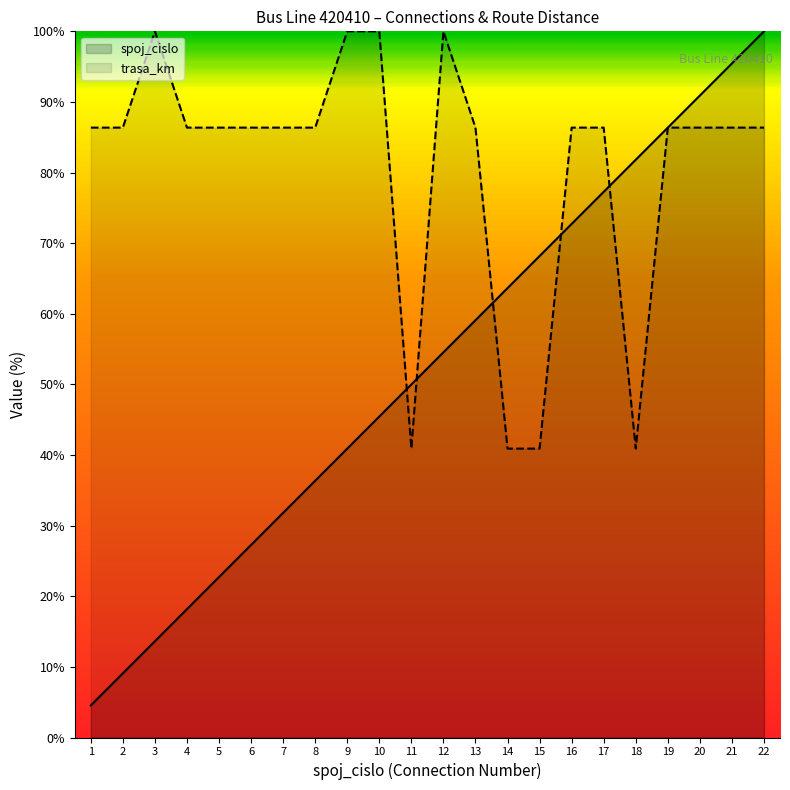

List the series in order of their overall mean, highest first.

trasa_km, spoj_cislo